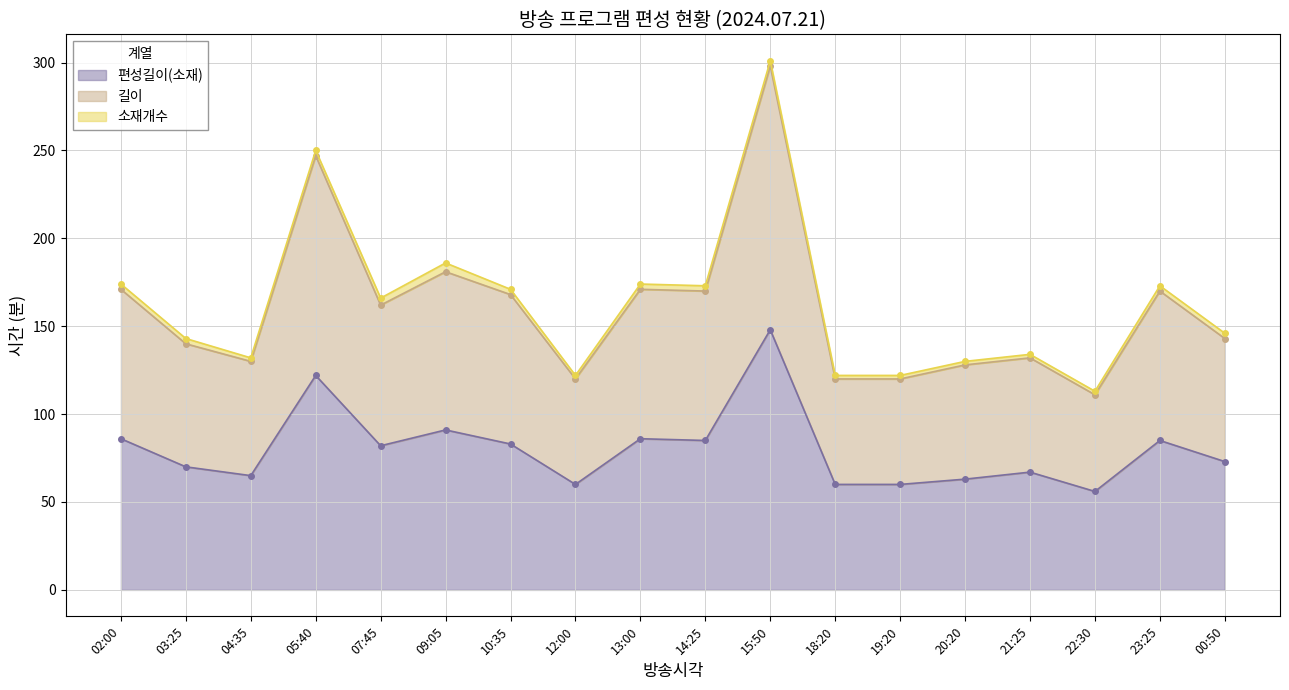

What is the label of the 3rd point from the left?

04:35